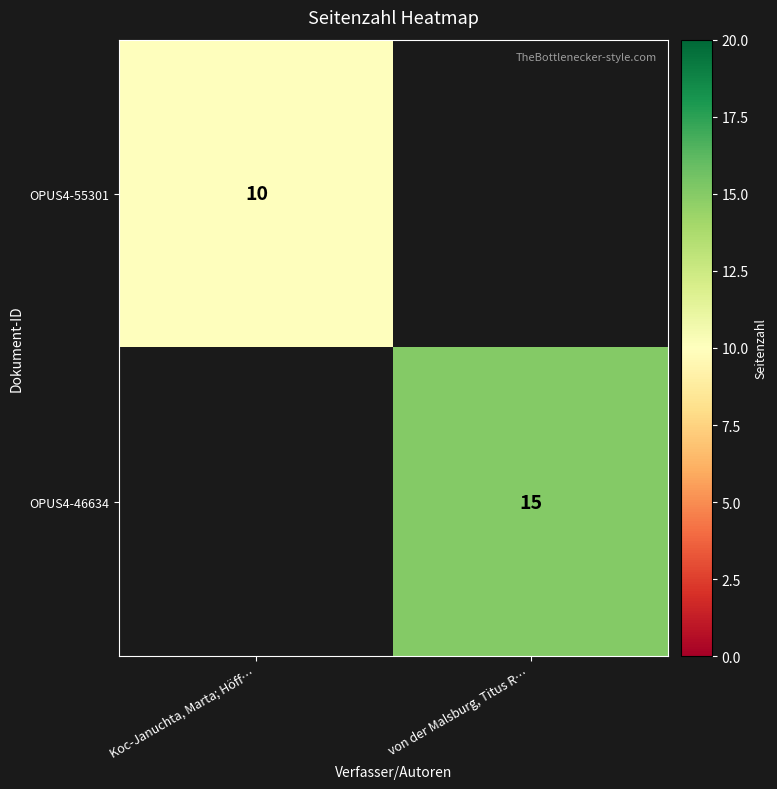

The OPUS4-55301 series shows 10 at Koc-Januchta, Marta; Höff…. True or false?

True